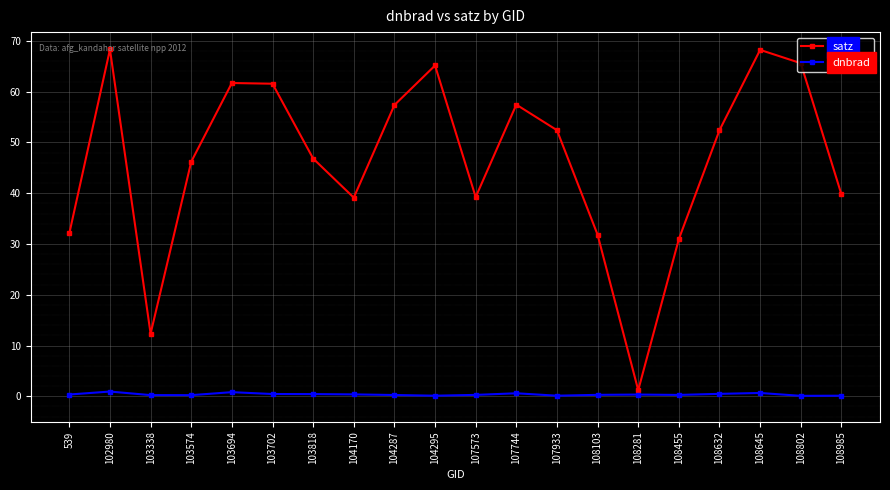

At which label does satz first exceed 52?

102980